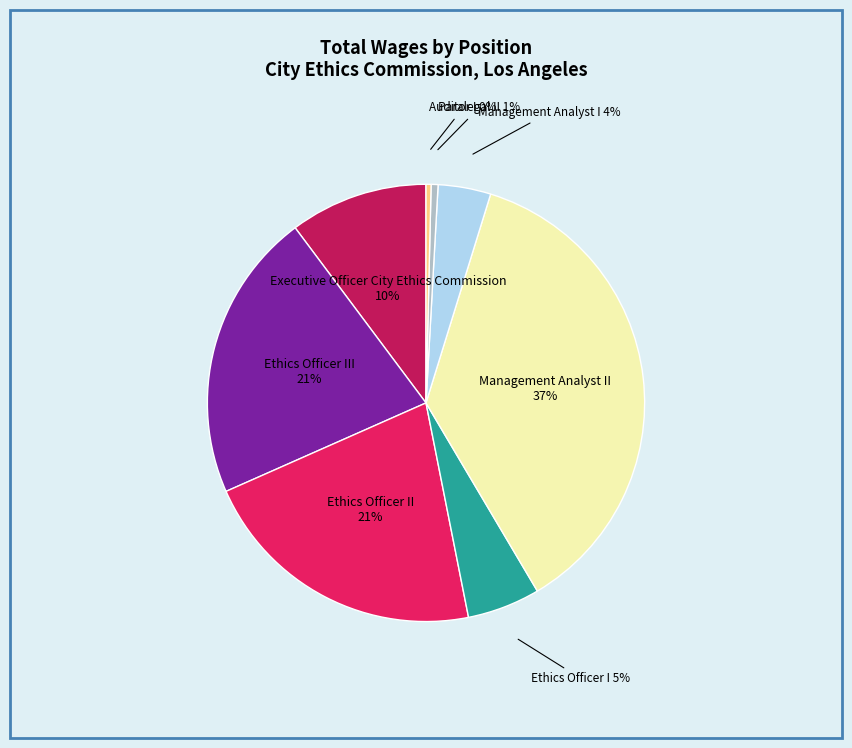

To the nearest percent, what is the average slice percentage?

12%